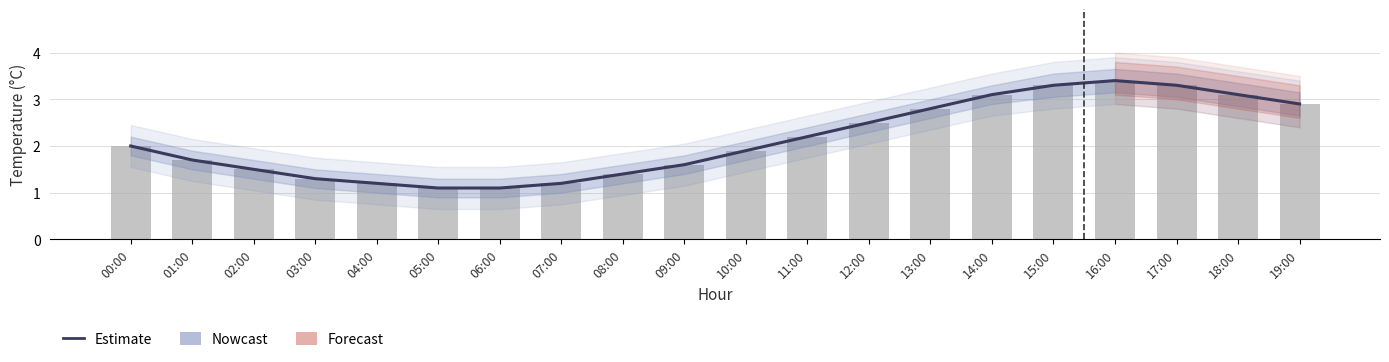

What is the label of the 17th bar from the left?

16:00